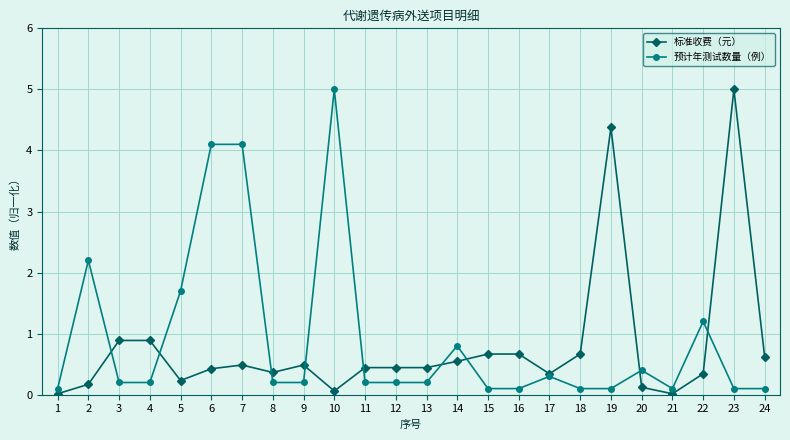

True or false: 预计年测试数量（例） has more than 1 points higher than both neighbors.

True